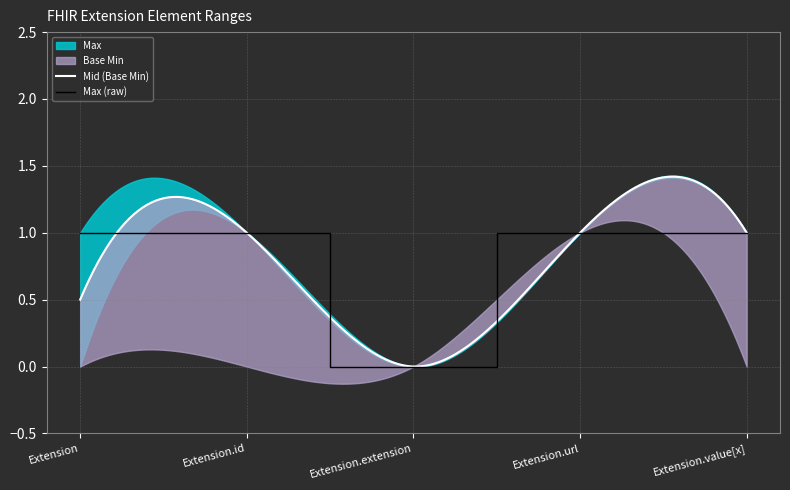

What is the label of the 5th point from the right?

Extension